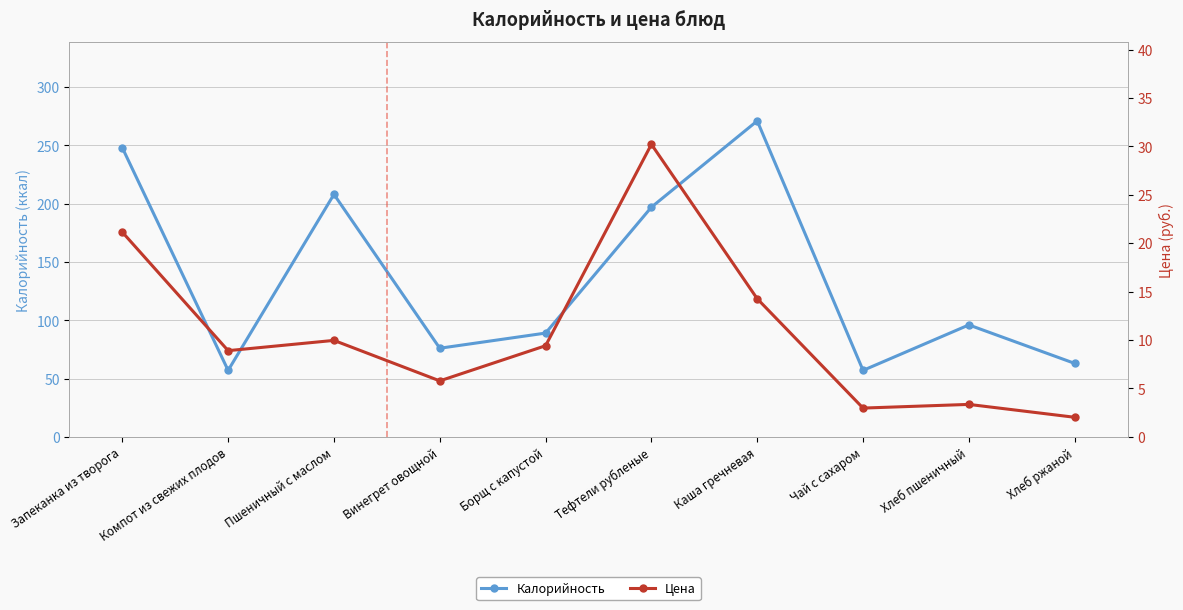

Reading right to left, transcribe all the data shown in this chart.

Калорийность: 63.0	96.0	57.0	271.0	197.0	89.0	76.0	208.0	57.0	248.0
Цена: 2.0	3.4	3.0	14.3	30.2	9.4	5.8	10.0	8.9	21.1